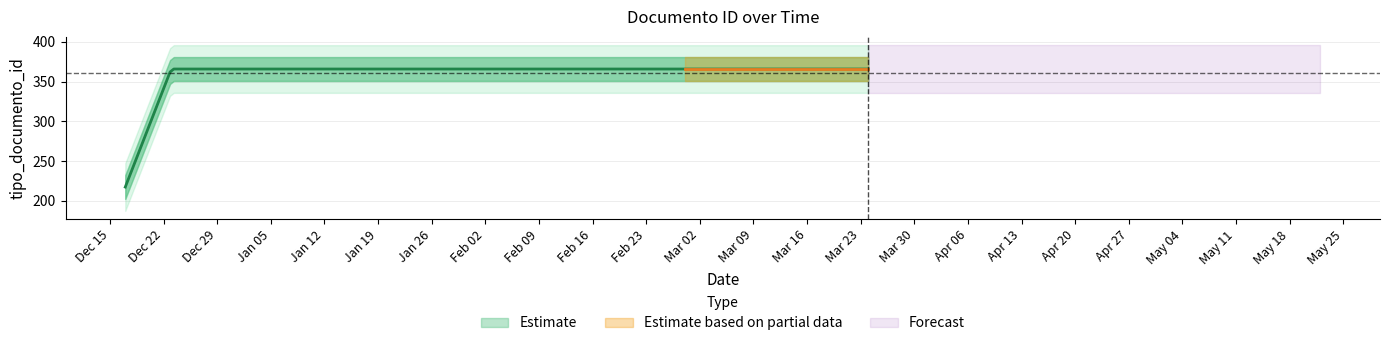

What is the label of the 2nd point from the left?

2020-12-17